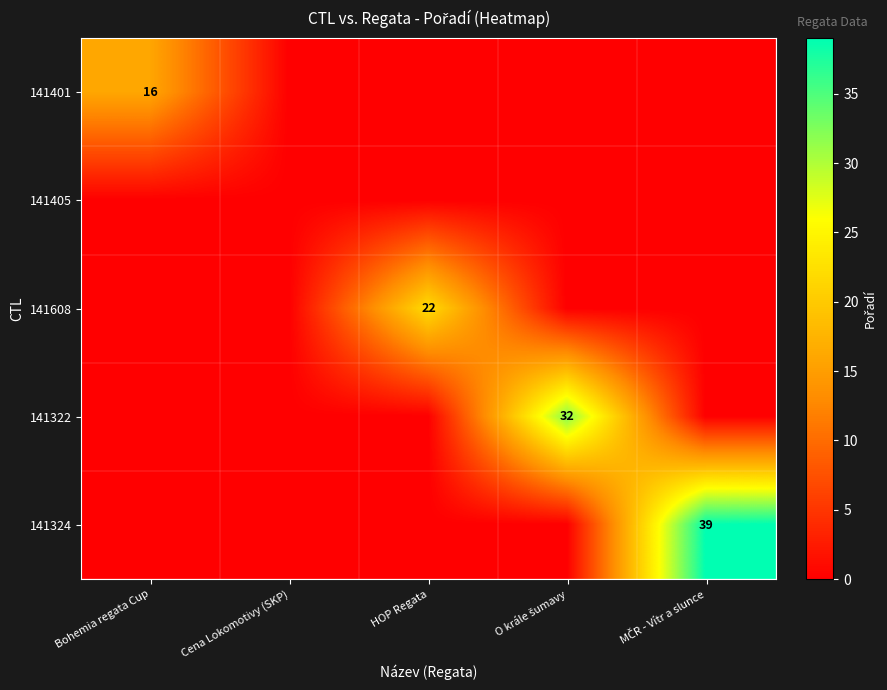

The value of 141401 at Bohemia regata Cup is 22. True or false?

False